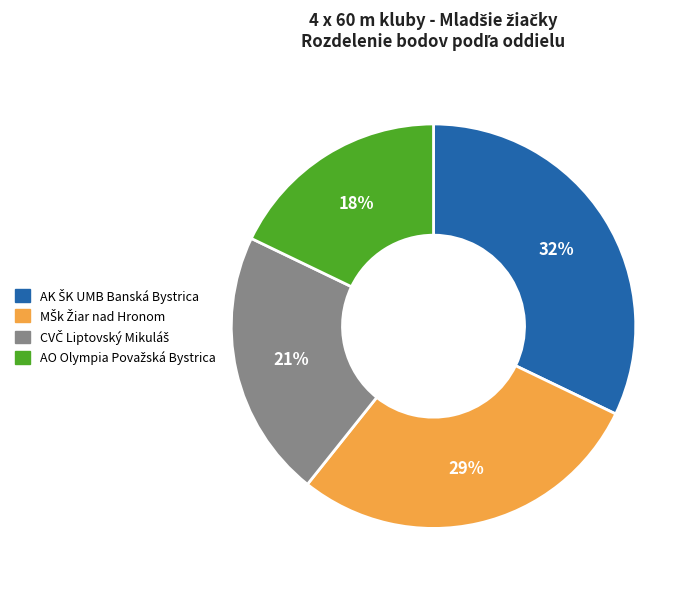

Is there a majority slice in this chart?

No